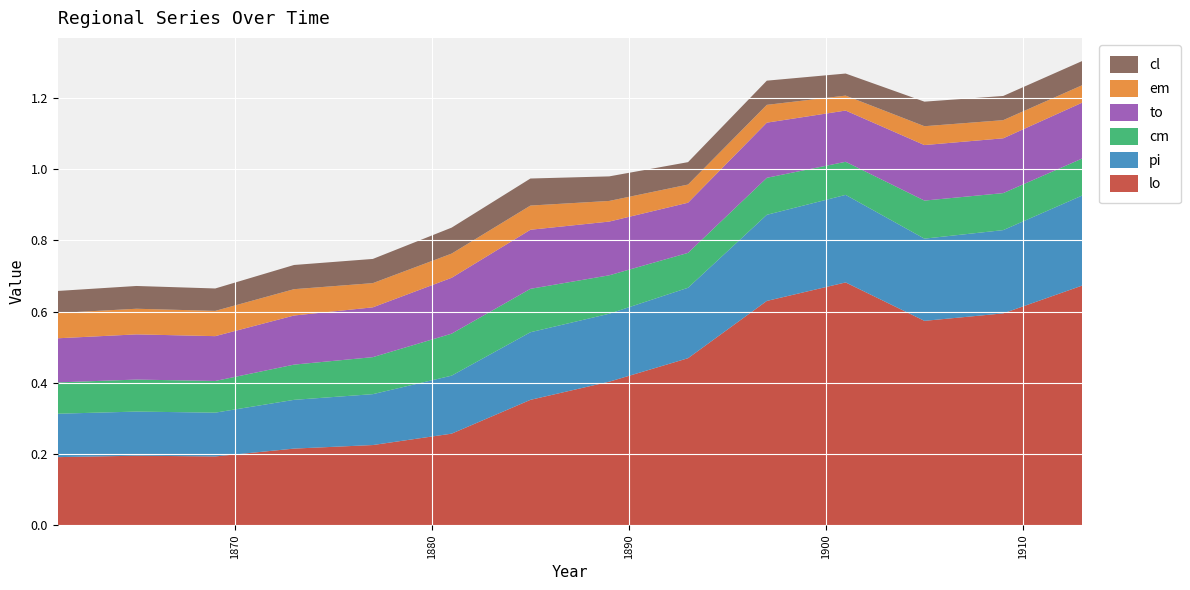

Reading right to left, extract all data points from this chart.

lo: 0.7	0.6	0.6	0.7	0.6	0.5	0.4	0.4	0.3	0.2	0.2	0.2	0.2	0.2
pi: 0.3	0.2	0.2	0.2	0.2	0.2	0.2	0.2	0.2	0.1	0.1	0.1	0.1	0.1
cm: 0.1	0.1	0.1	0.1	0.1	0.1	0.1	0.1	0.1	0.1	0.1	0.1	0.1	0.1
to: 0.2	0.2	0.2	0.1	0.2	0.1	0.2	0.2	0.2	0.1	0.1	0.1	0.1	0.1
em: 0.0	0.1	0.1	0.0	0.1	0.1	0.1	0.1	0.1	0.1	0.1	0.1	0.1	0.1
cl: 0.1	0.1	0.1	0.1	0.1	0.1	0.1	0.1	0.1	0.1	0.1	0.1	0.1	0.1